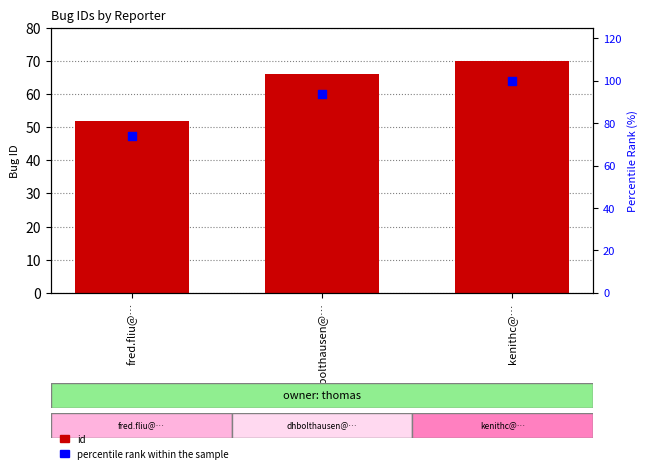

Is the value of id at dhbolthausen@… greater than the value of percentile rank within the sample at kenithc@…?

No